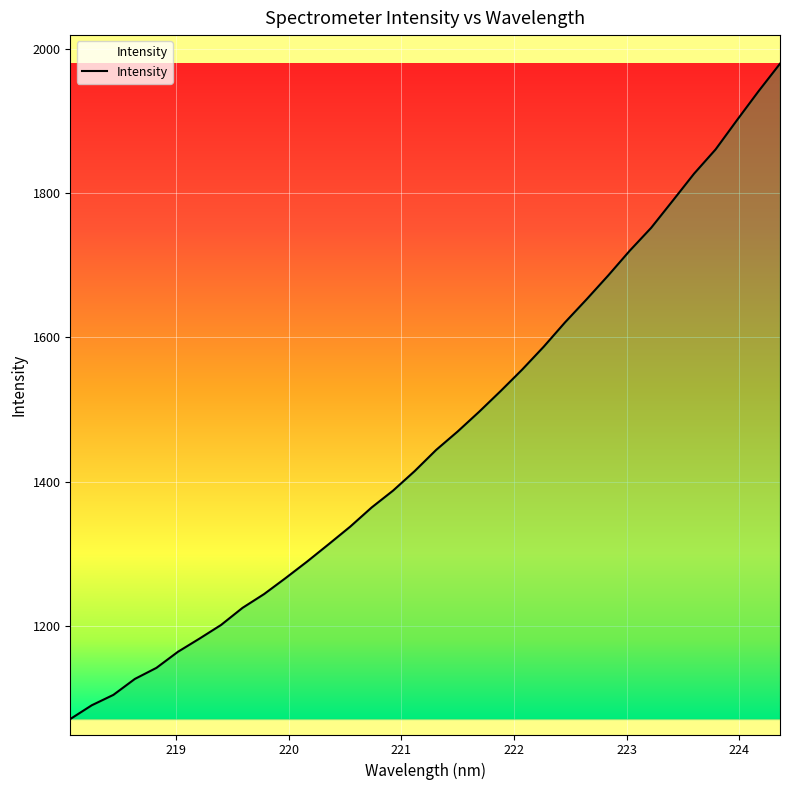

What is the smallest value displayed?

1071.4